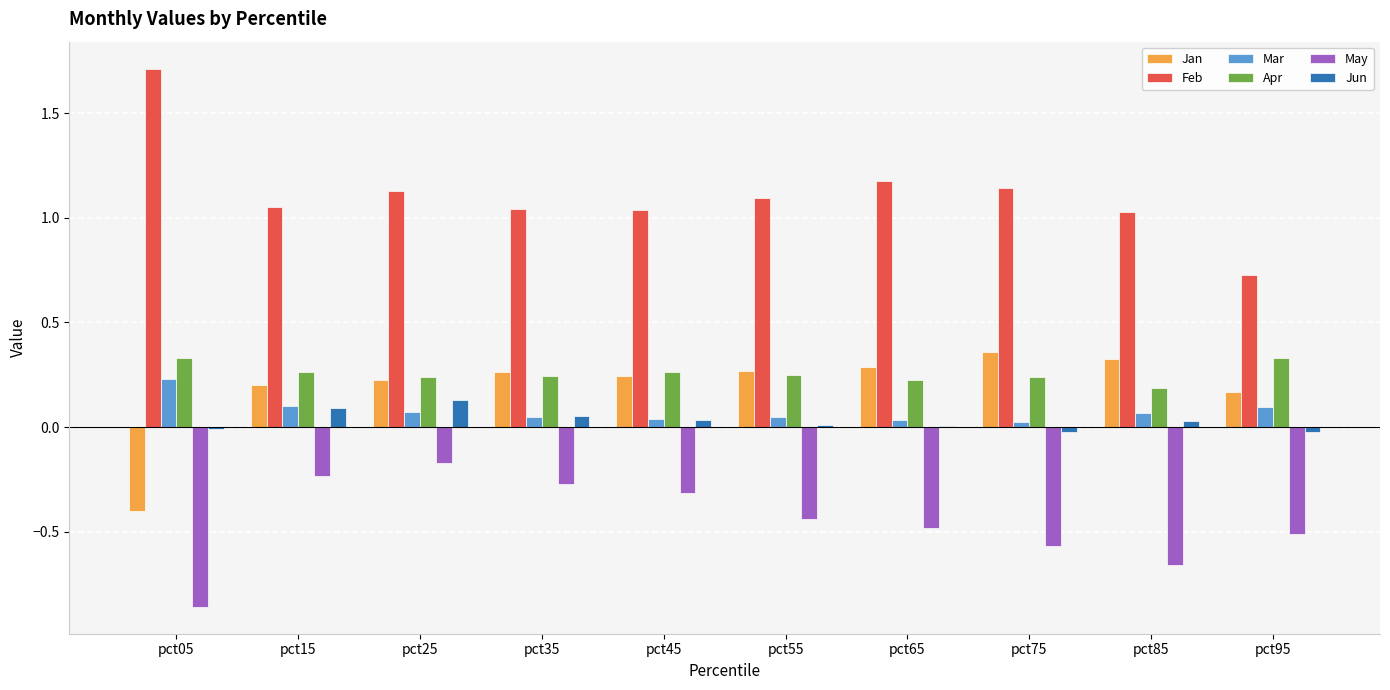

Is the value of Jun at pct45 greater than the value of Apr at pct35?

No